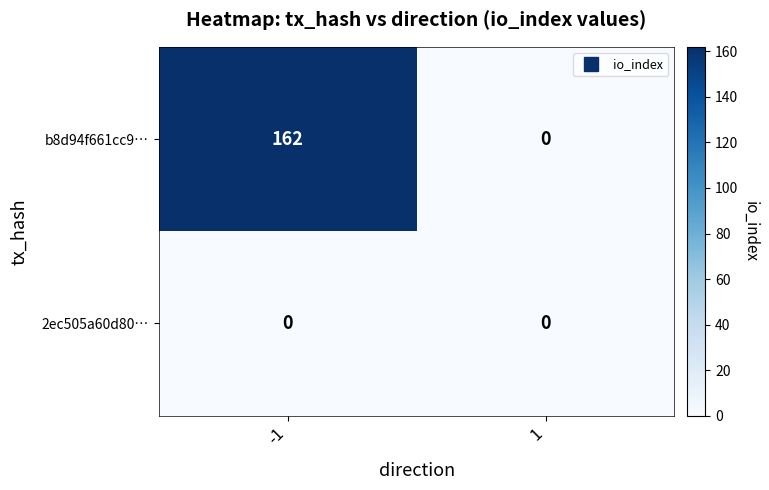

What is the difference between the maximum and minimum values in the b8d94f661cc9… series?

162